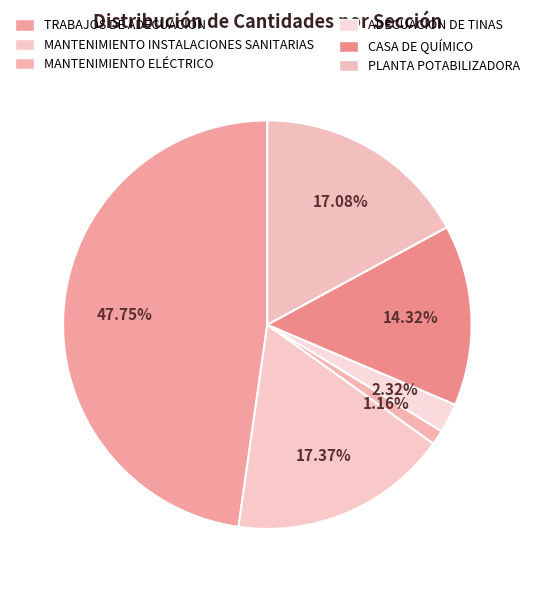

Which has a higher value, TRABAJOS DE ADECUACIÓN or MANTENIMIENTO INSTALACIONES SANITARIAS?

TRABAJOS DE ADECUACIÓN